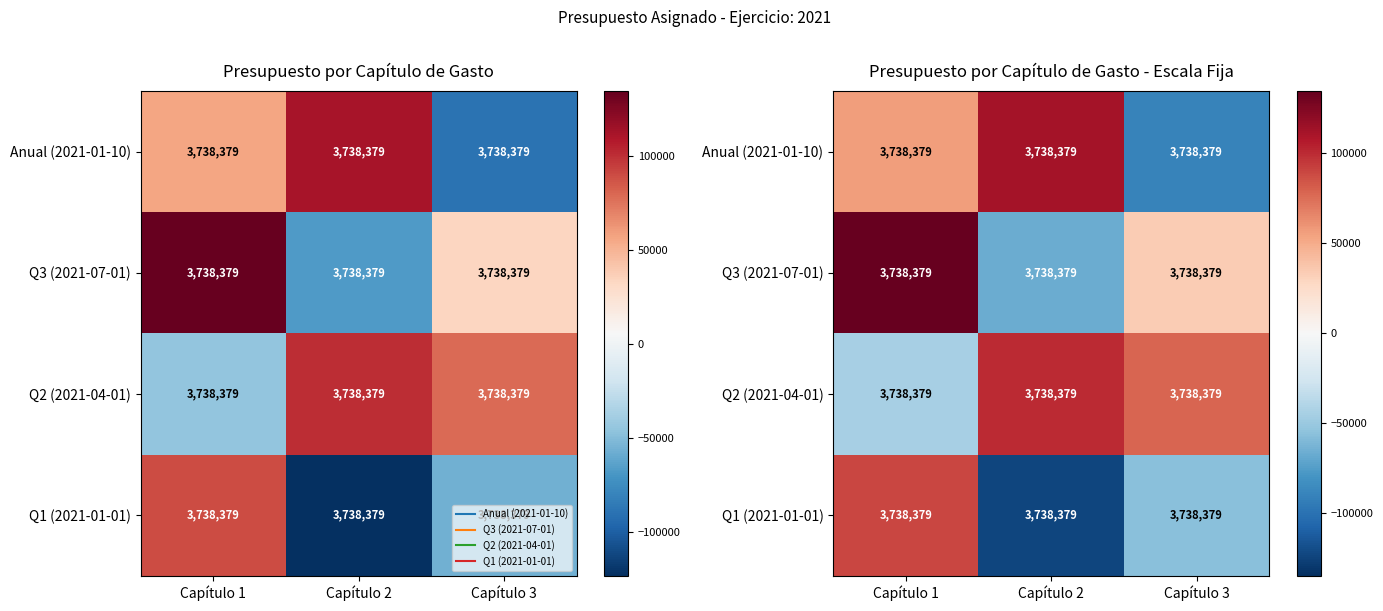

At which label does Q1 (2021-01-01) first exceed -56075?

Capítulo 1